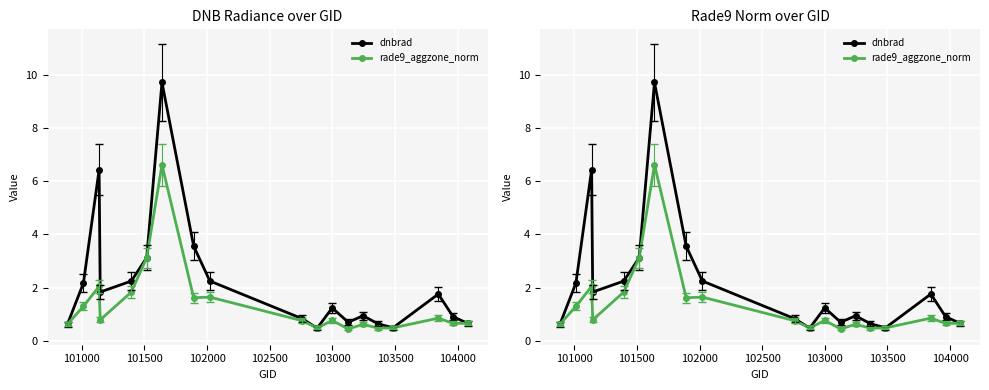

What is the sum of all dnbrad values?

40.6